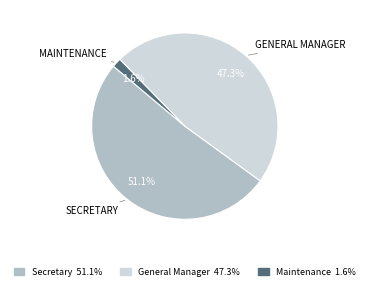

What percentage do General Manager and Secretary together represent?

98.4%